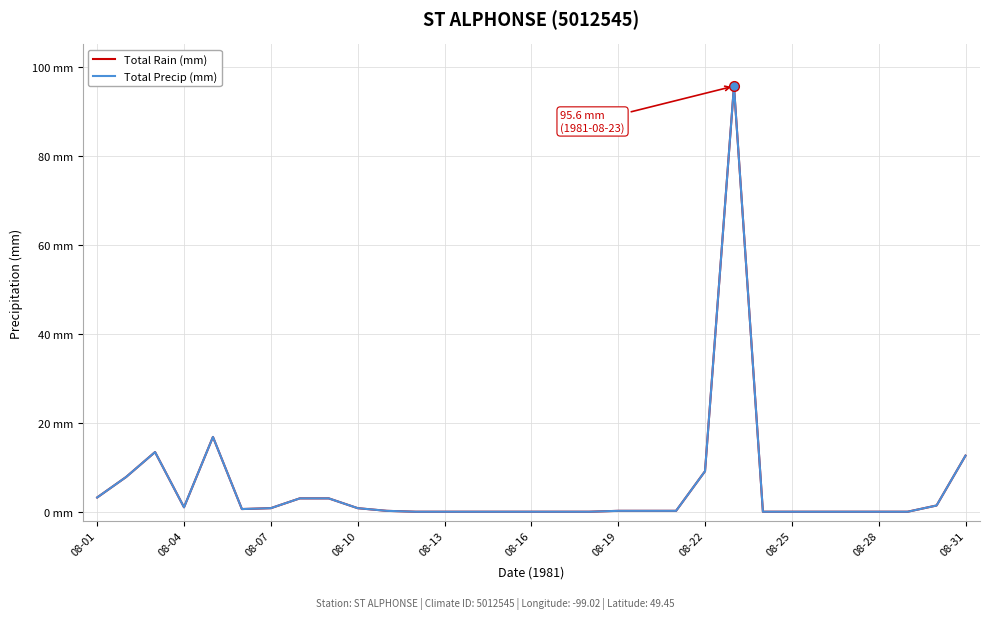

What is the value of the Total Precip (mm) point at the 31st from the left?

12.6